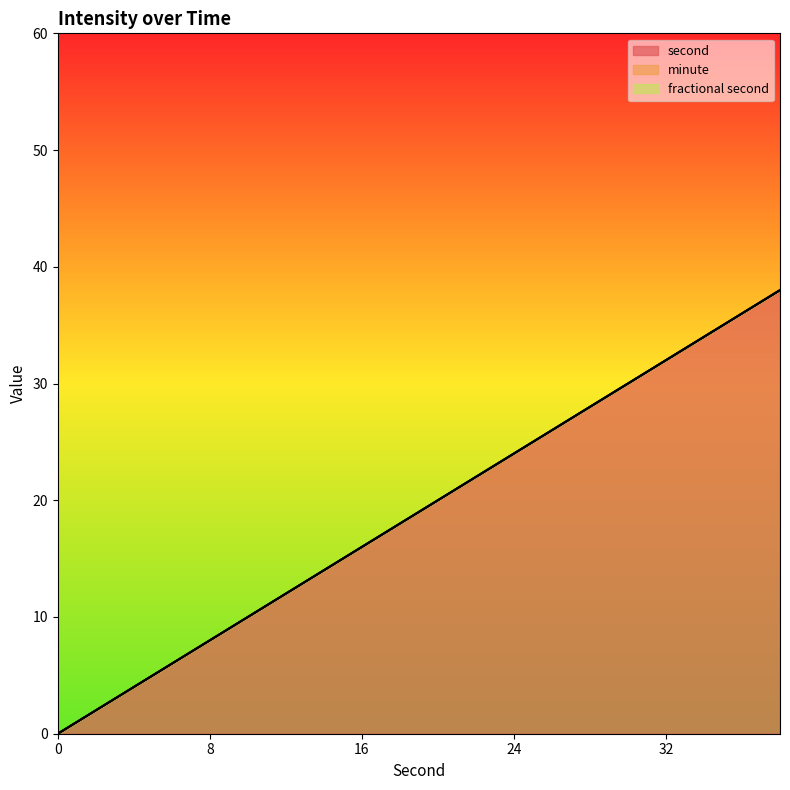

The second series shows 8 at 8. True or false?

True